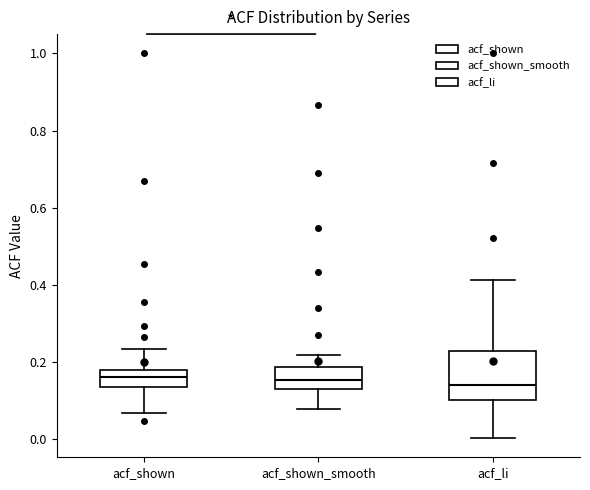

Comparing the boxes themselves (not the whiskers), which one is the tallest?

acf_li